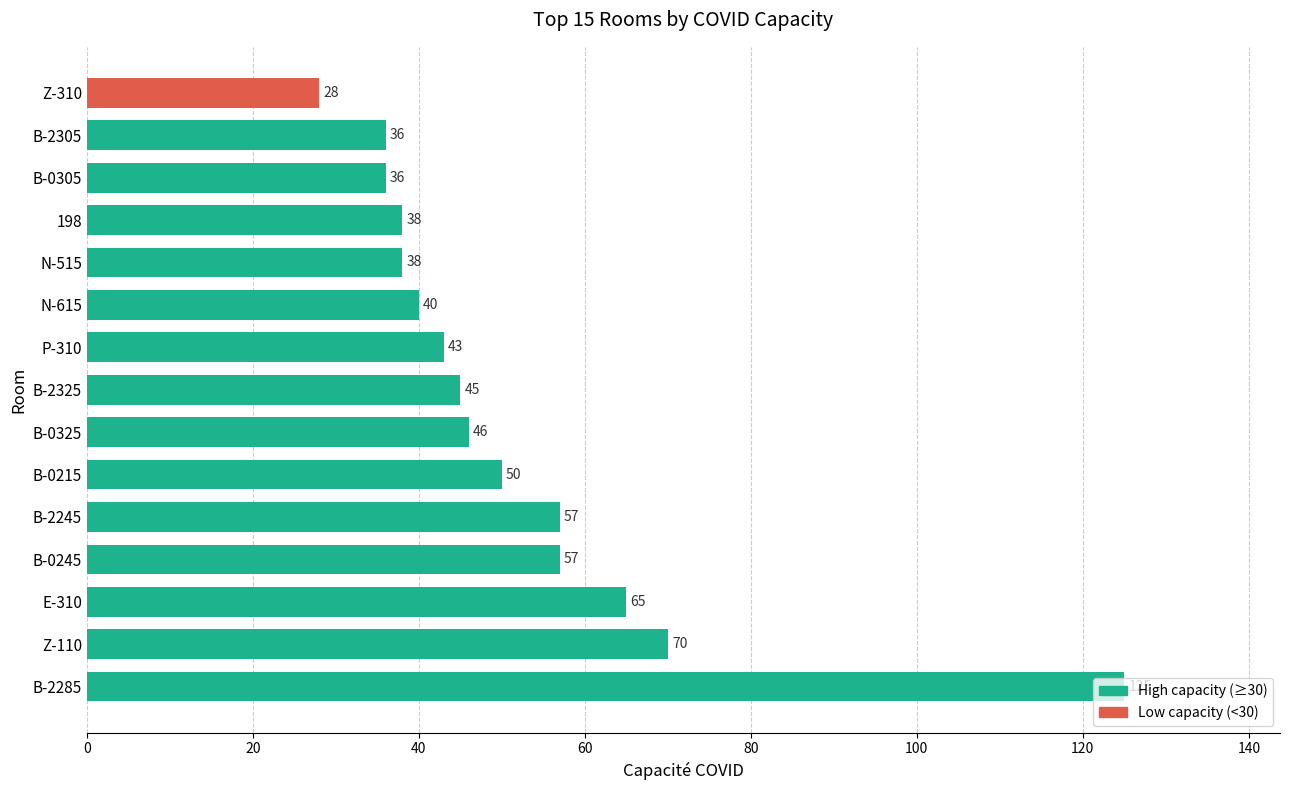

What is the sum of all values?

774